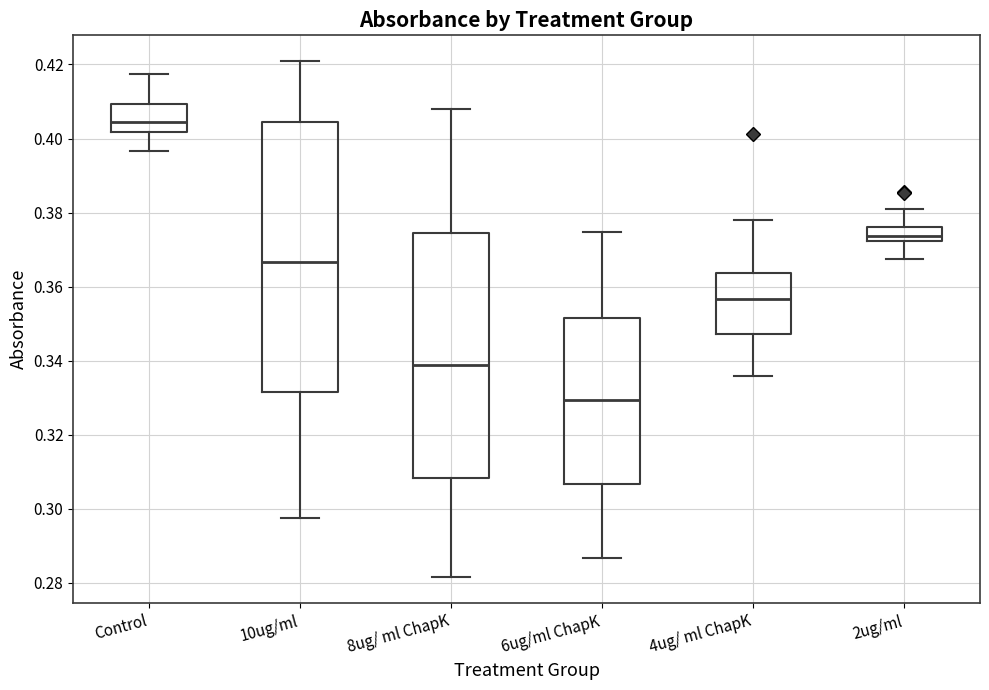

Reading left to right, read every box against the y-axis: the position of its median line, the range the box covers, and the ends of its whiskers. The values are not printed on the chart, so give them approximately, as read against the axis.

Control: median 0.404, box 0.402 to 0.410, whiskers 0.396 to 0.418
10ug/ml: median 0.366, box 0.332 to 0.404, whiskers 0.298 to 0.420
8ug/ ml ChapK: median 0.338, box 0.308 to 0.374, whiskers 0.282 to 0.408
6ug/ml ChapK: median 0.330, box 0.306 to 0.352, whiskers 0.286 to 0.374
4ug/ ml ChapK: median 0.356, box 0.348 to 0.364, whiskers 0.336 to 0.378
2ug/ml: median 0.374, box 0.372 to 0.376, whiskers 0.368 to 0.382